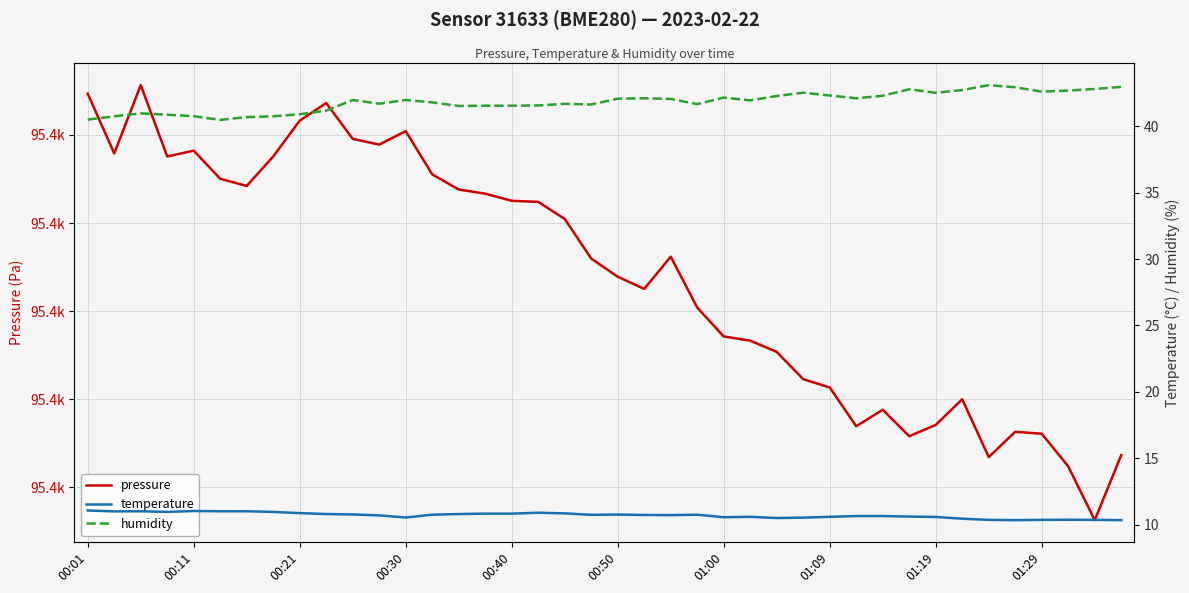

How many values in the pressure series exceed 95416?

20